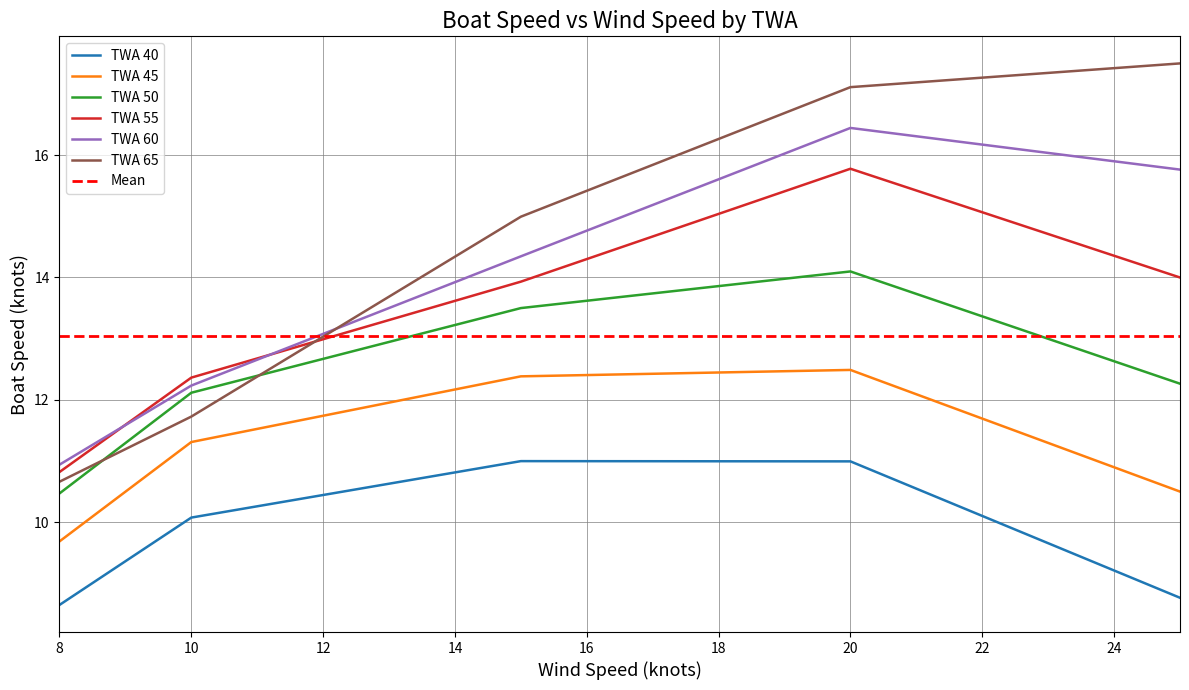

At 14, list the series in order from smallest to largest.

TWA 40, TWA 45, TWA 50, TWA 55, TWA 60, TWA 65